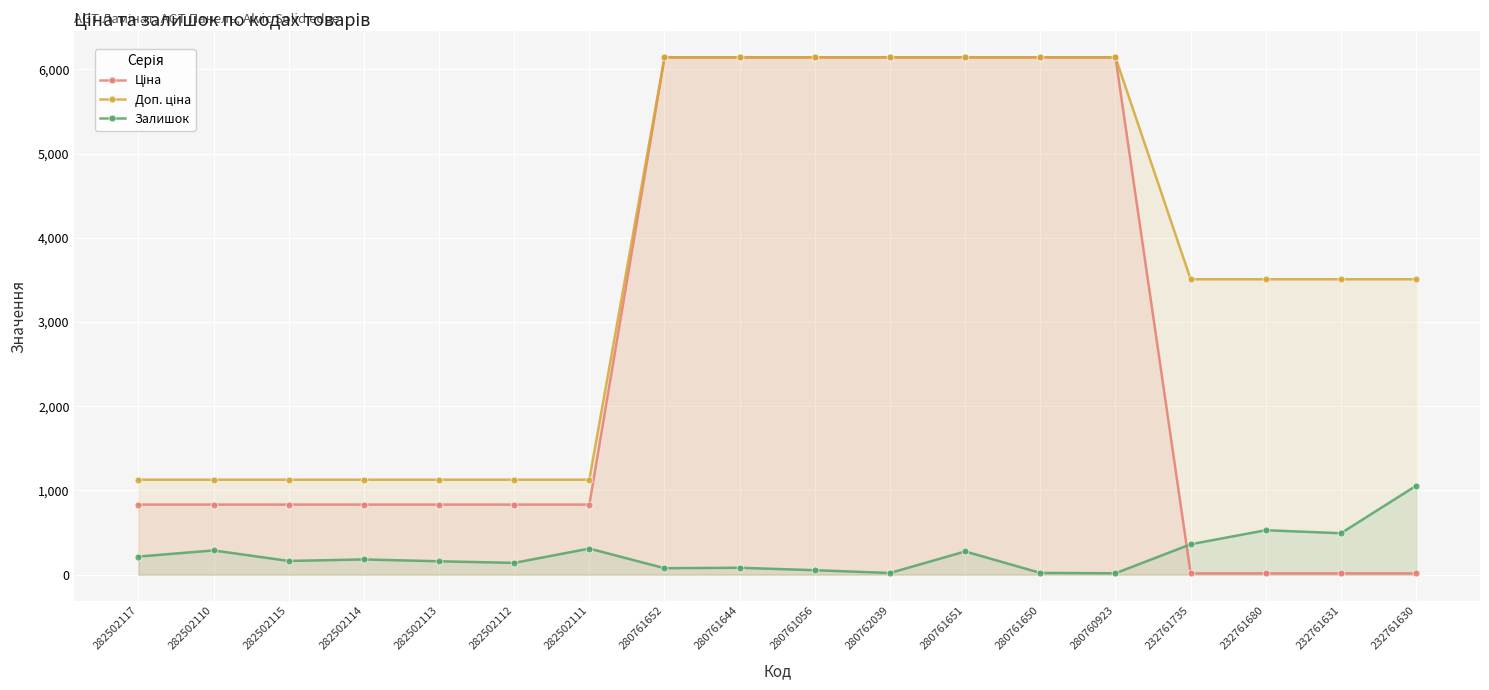

The value of Ціна at 280762039 is 6143.2. True or false?

True